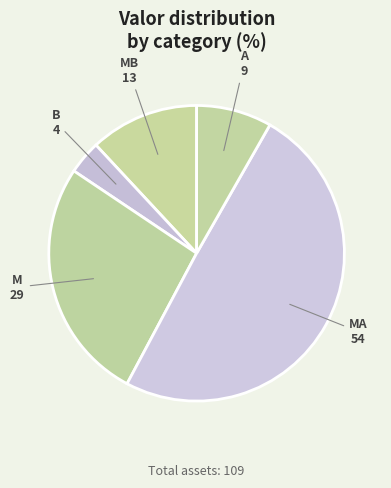

Approximately how many times larger is the value at M compared to B?

7.2